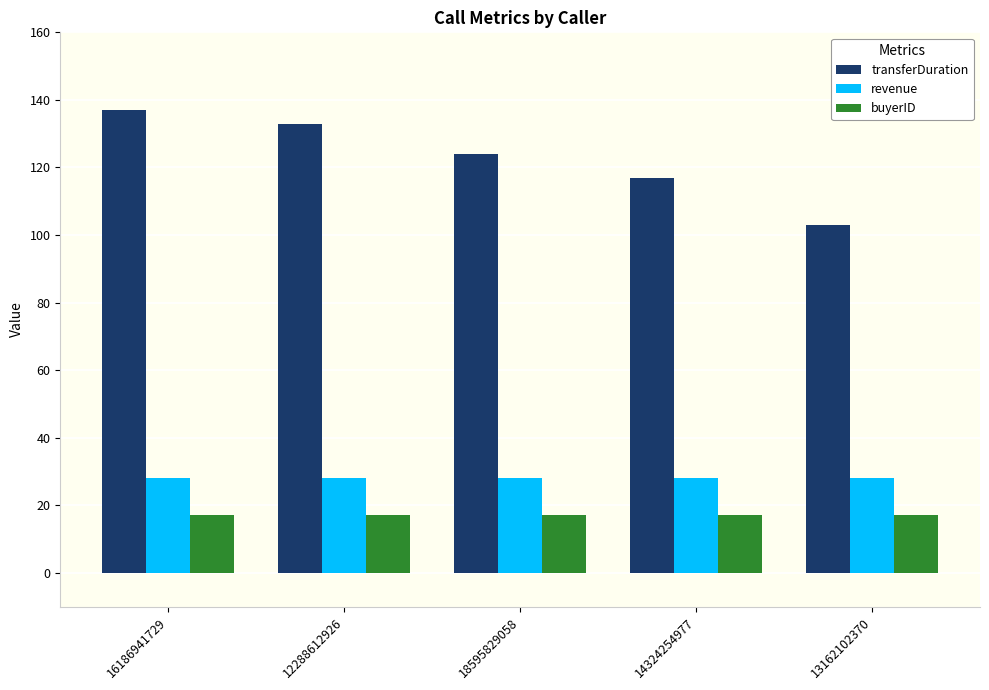

Is the value of revenue at 18595829058 greater than the value of transferDuration at 14324254977?

No